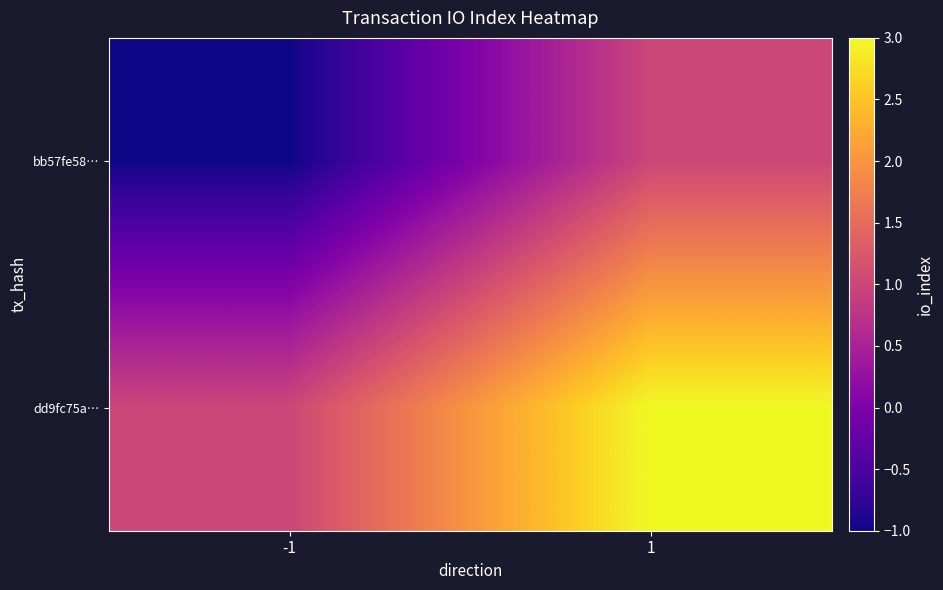

Rank the series by their maximum value, from lowest to highest.

bb57fe58…, dd9fc75a…